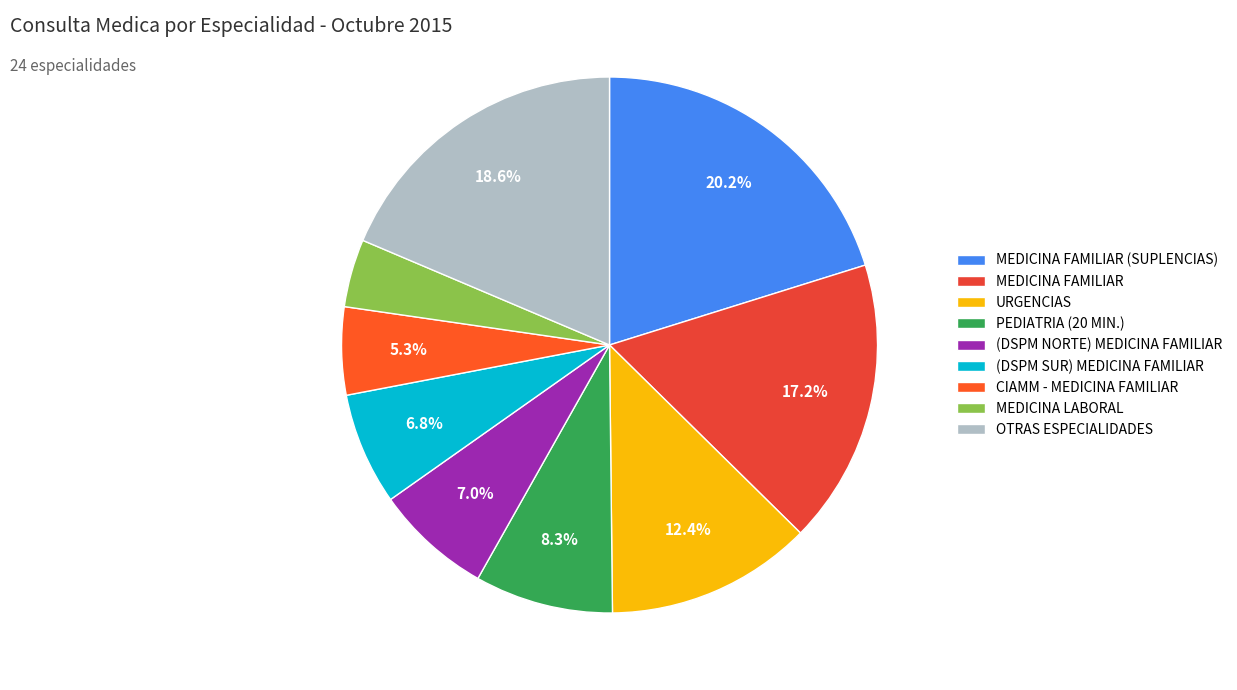

How many segments does this pie chart have?

9